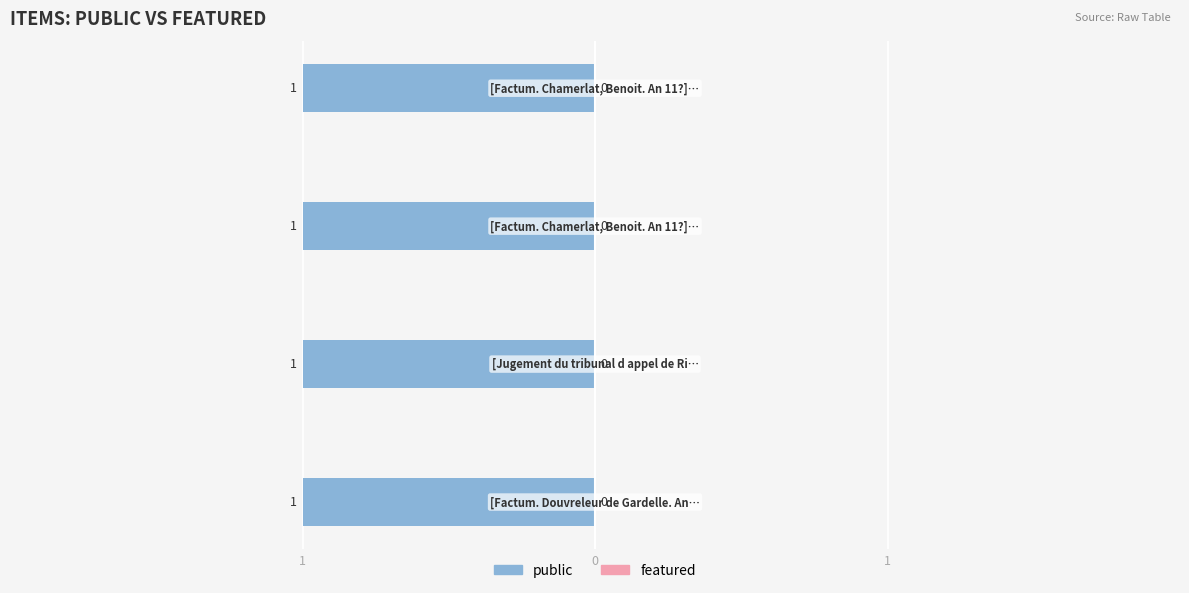

Reading left to right, extract all data points from this chart.

public: 1	1	1	1
featured: 0	0	0	0